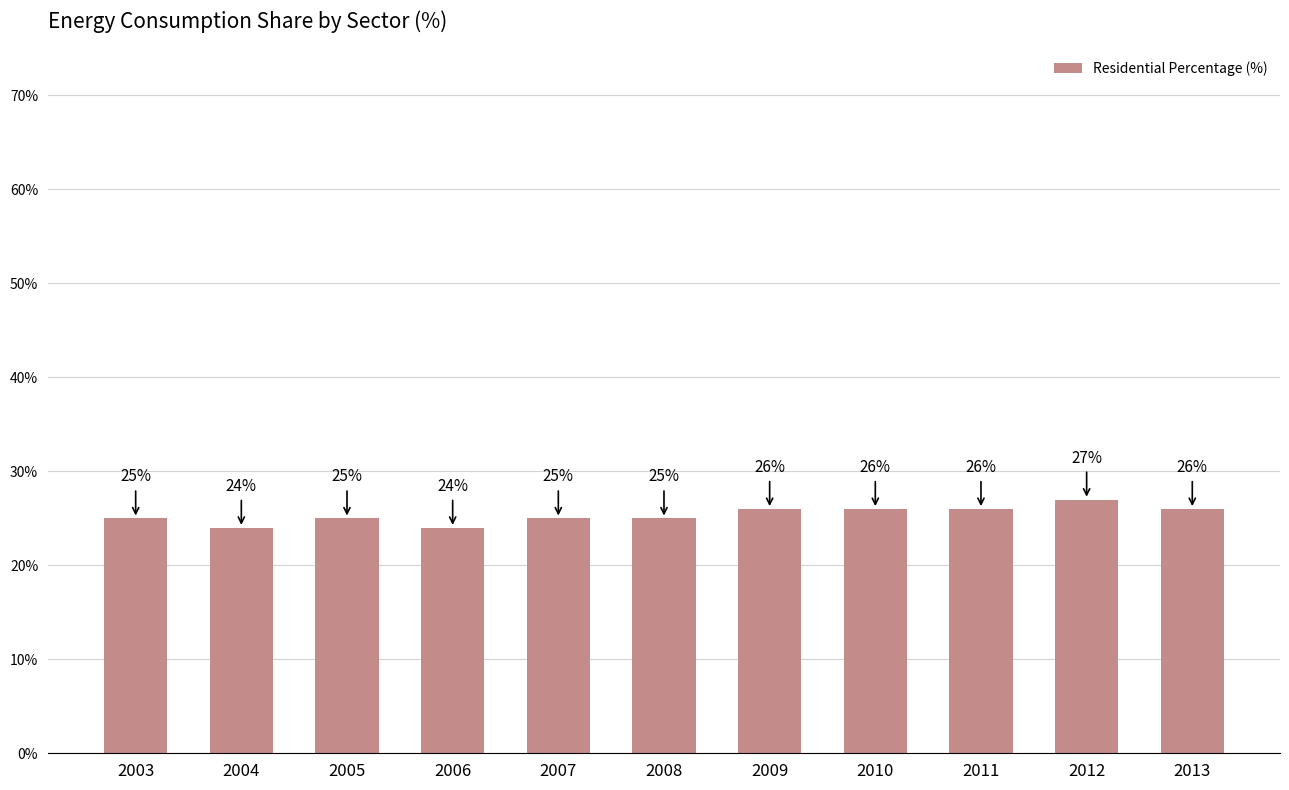

Count the values in the range 25 to 26.

8